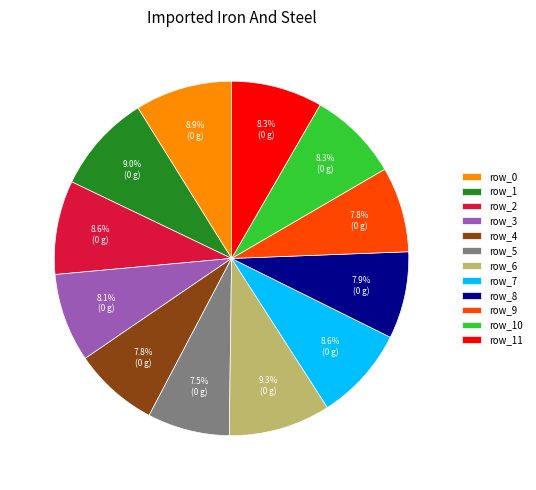

Do row_0 and row_2 together represent more than half of the pie?

No